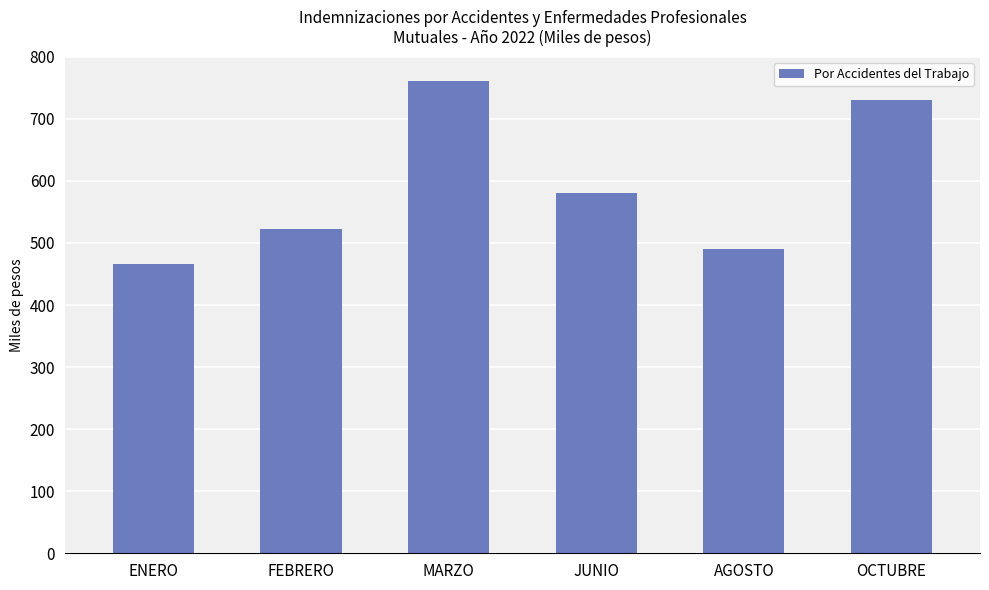

What is the approximate value at FEBRERO?

522297.2